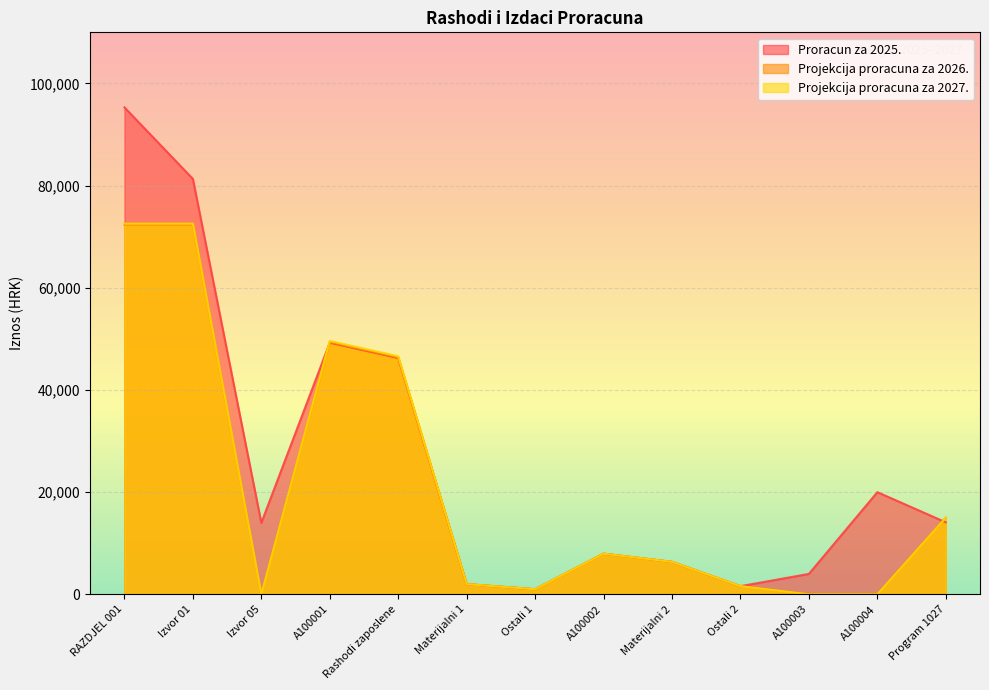

What is the average value of the Projekcija proracuna za 2026. series?

21111